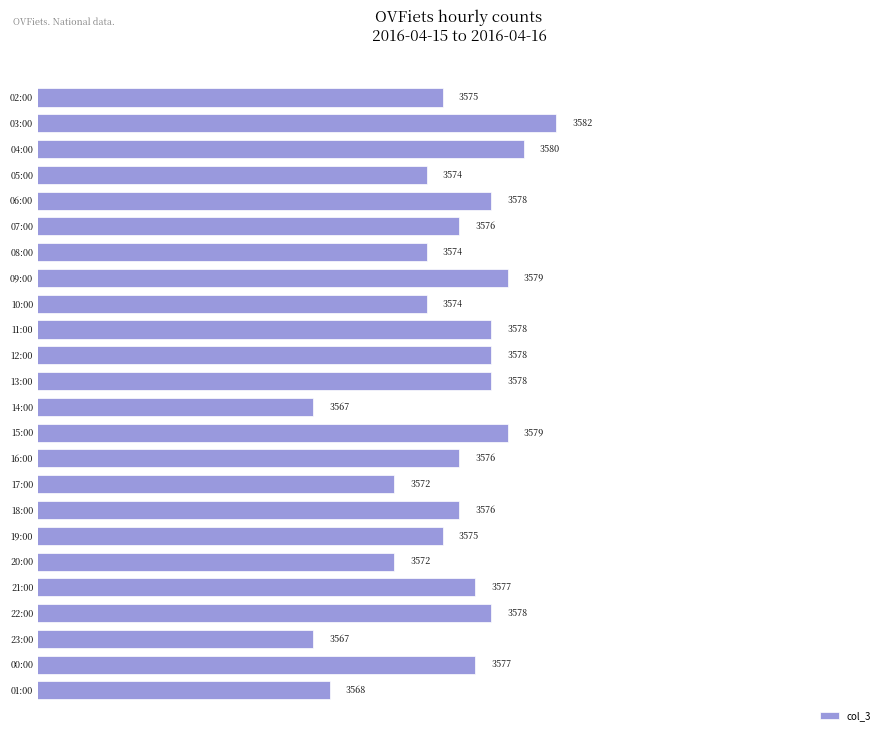

What is the smallest value displayed?

3567